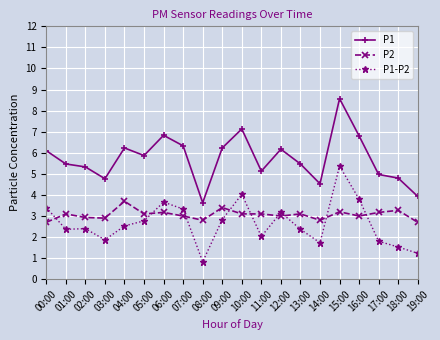

In P1-P2, how many points are higher than both neighbors (excluding endpoints)?

5